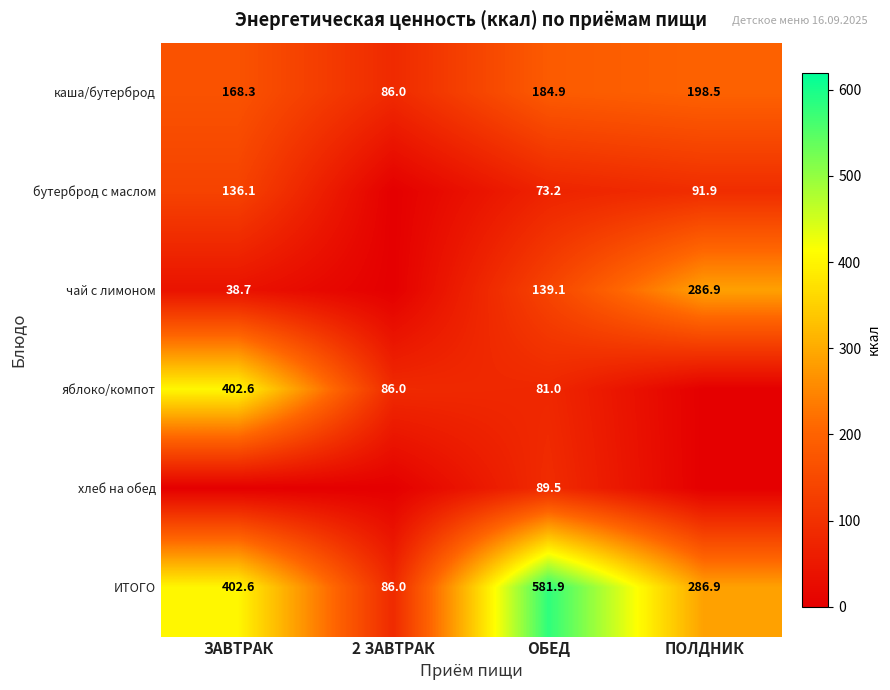

How many series are shown in this chart?

6